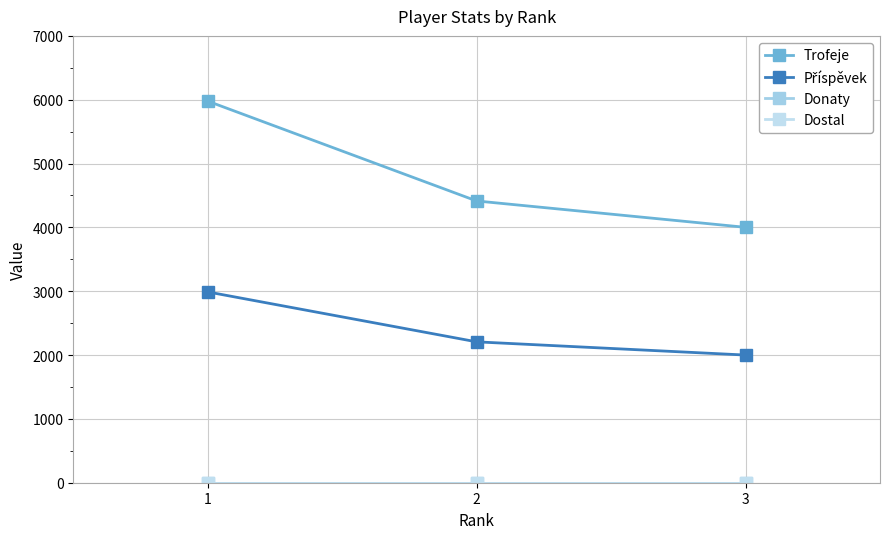

At 2, list the series in order from smallest to largest.

Donaty, Dostal, Příspěvek, Trofeje